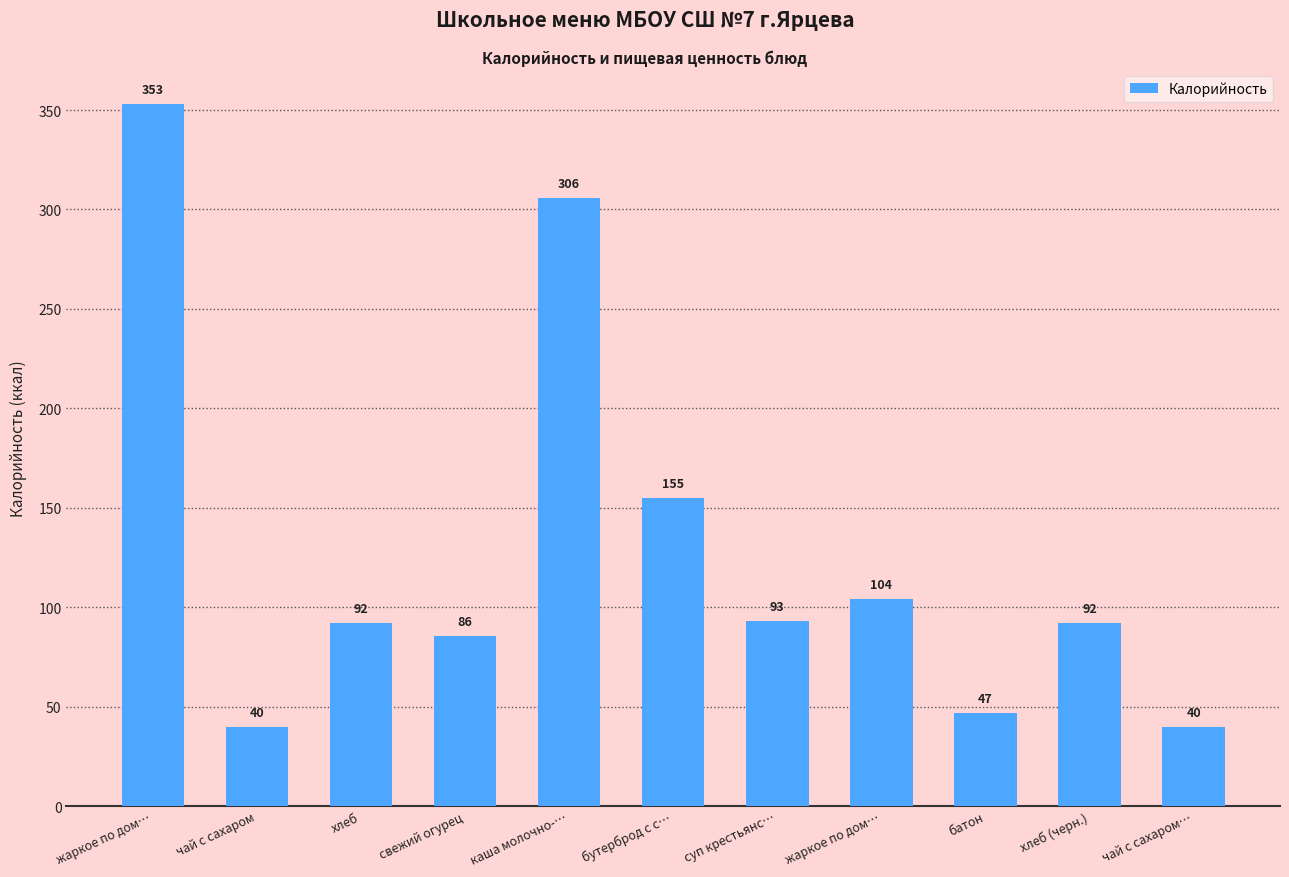

What is the label of the 5th bar from the left?

каша молочно-…